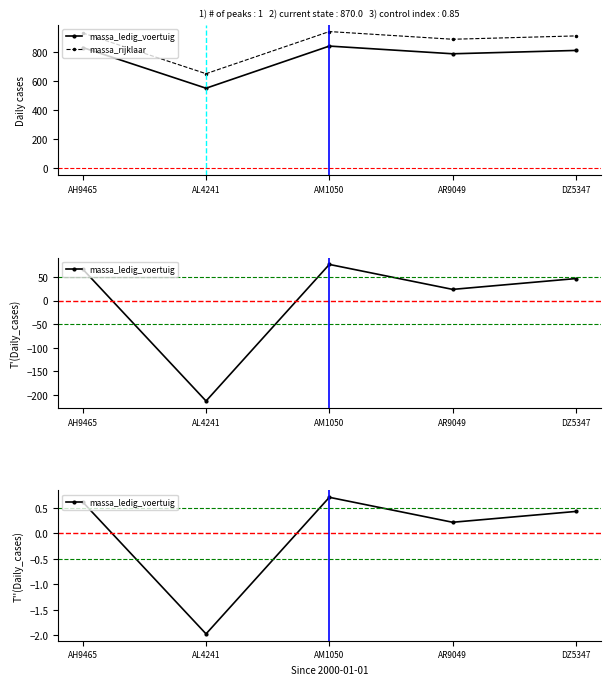

What is the label of the 4th point from the right?

AL4241